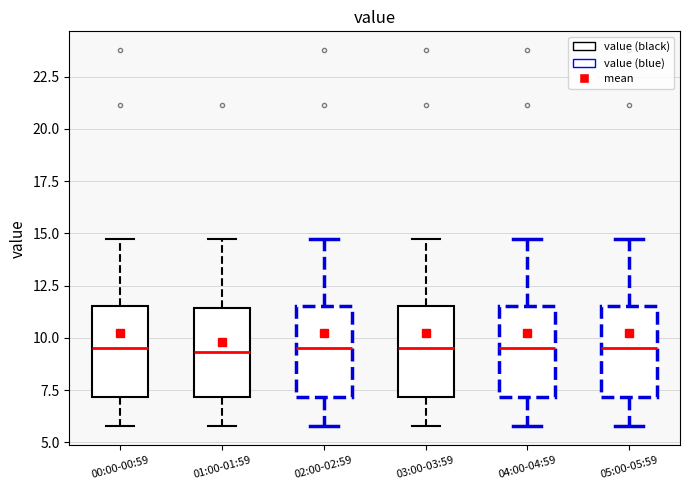

Reading left to right, transcribe this box plot: for each box, give where its median line is, the range the box spans, and where its two whiskers end, as read against the y-axis. The values are not printed on the chart, so give them approximately, as read against the axis.

00:00-00:59: median 9.5, box 7.0 to 11.5, whiskers 6.0 to 14.5
01:00-01:59: median 9.5, box 7.0 to 11.5, whiskers 6.0 to 14.5
02:00-02:59: median 9.5, box 7.0 to 11.5, whiskers 6.0 to 14.5
03:00-03:59: median 9.5, box 7.0 to 11.5, whiskers 6.0 to 14.5
04:00-04:59: median 9.5, box 7.0 to 11.5, whiskers 6.0 to 14.5
05:00-05:59: median 9.5, box 7.0 to 11.5, whiskers 6.0 to 14.5